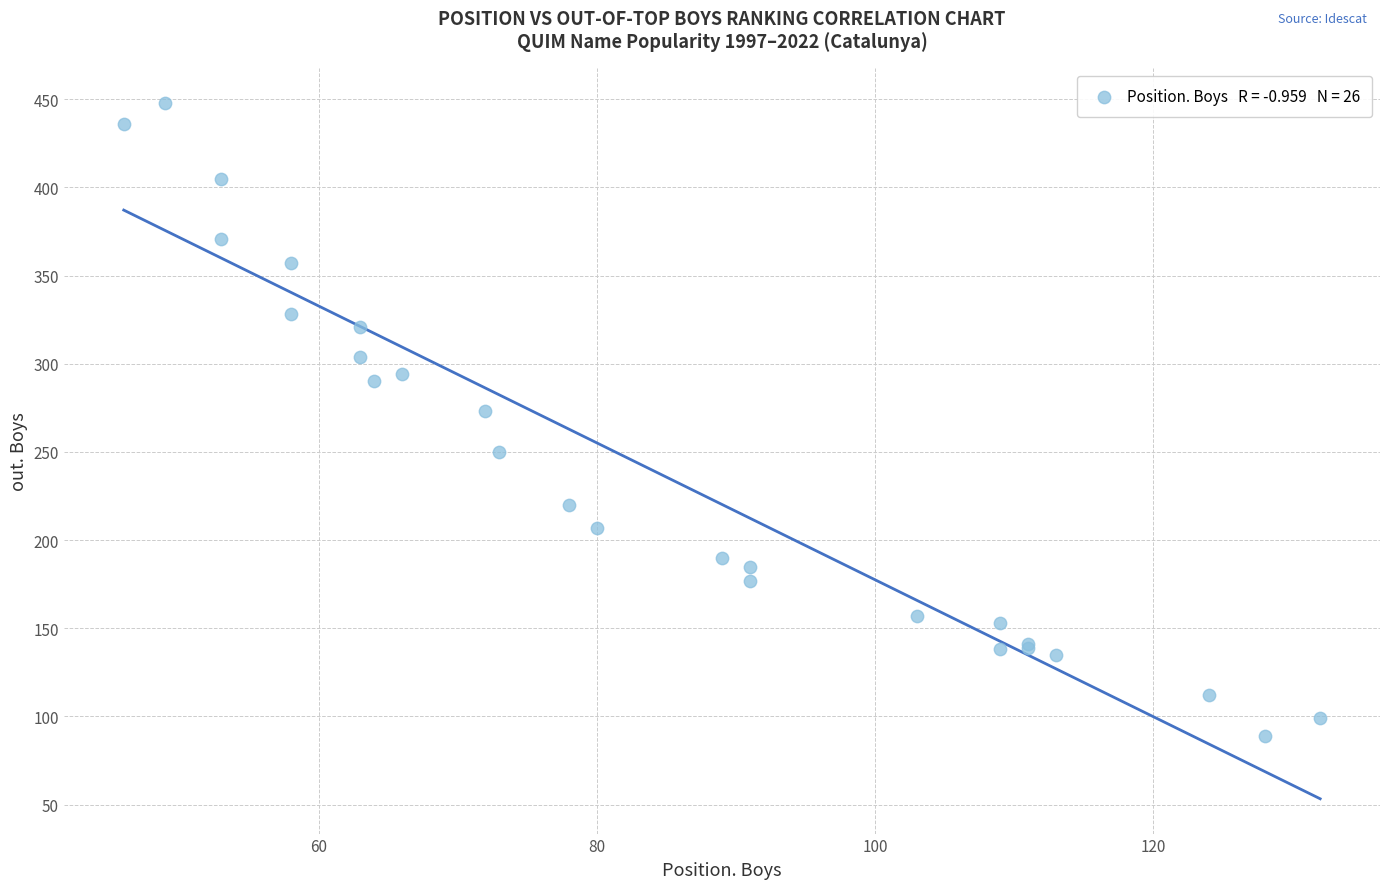

What Y value in the scatter plot is closest to 268?

273